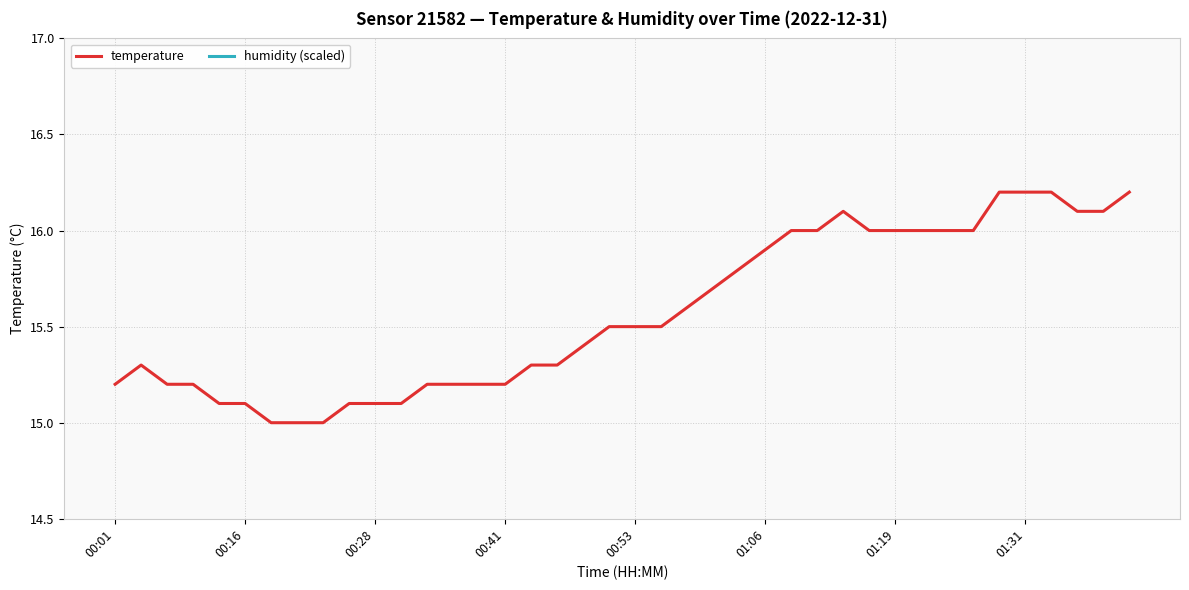

Between 29 and 33, which is larger?

29